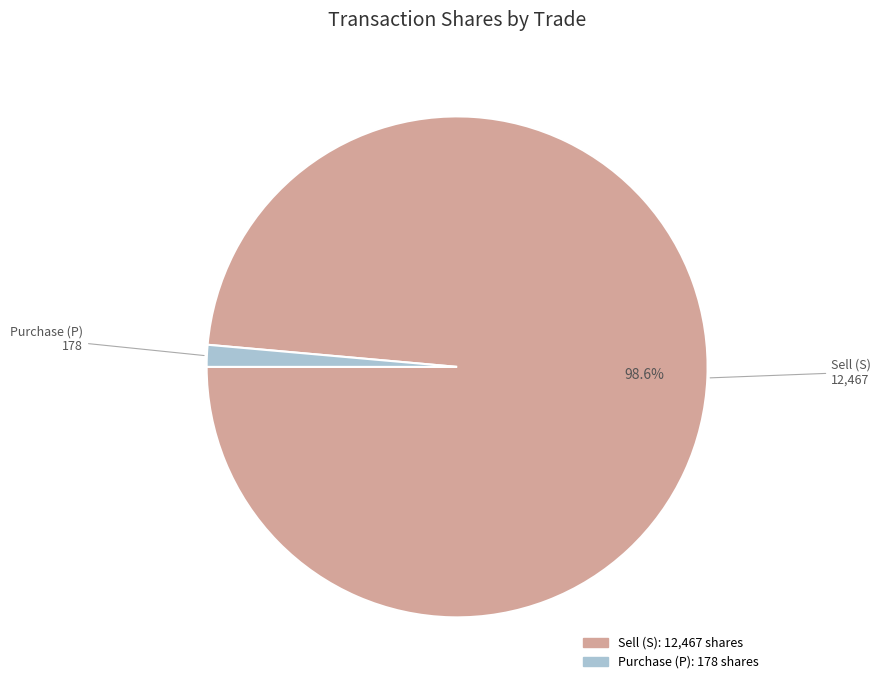

Does any single category account for the majority?

Yes